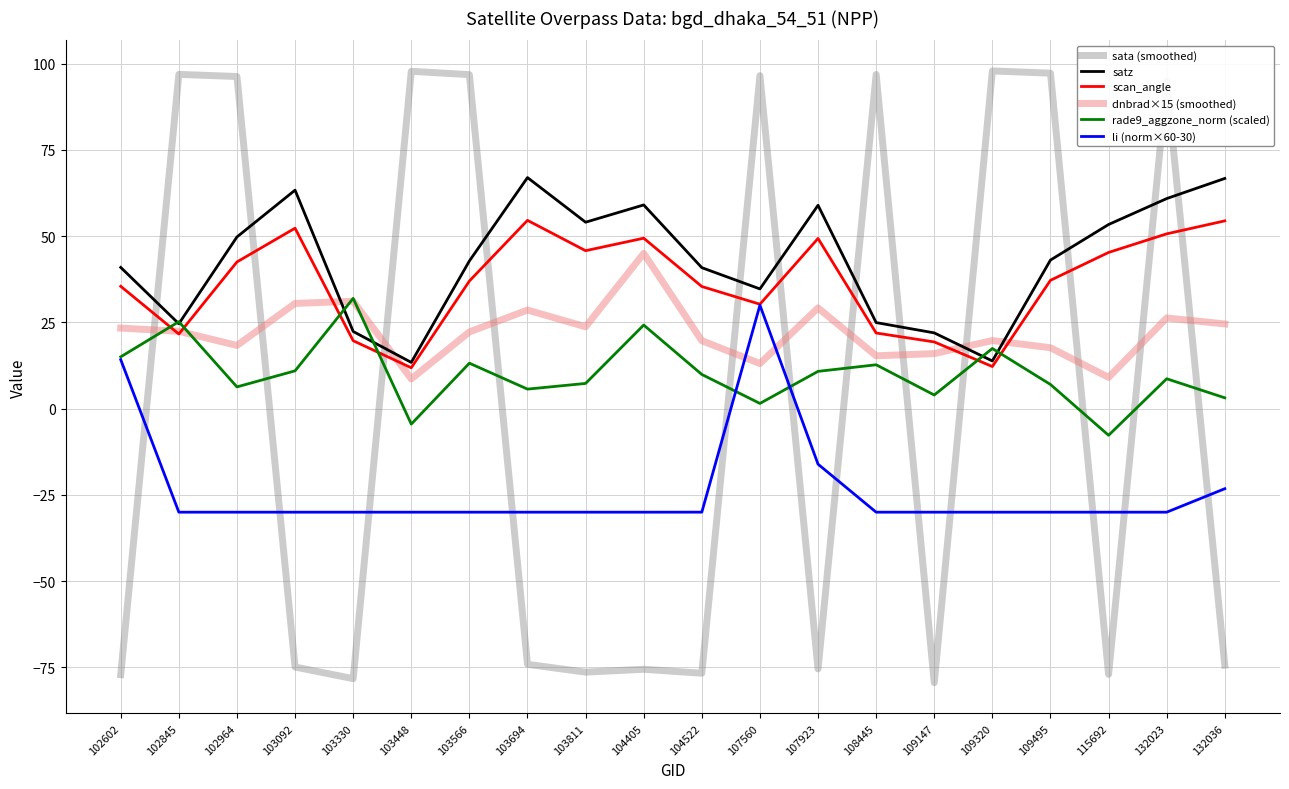

What is the difference between the highest and lowest values at 132023?

124.9